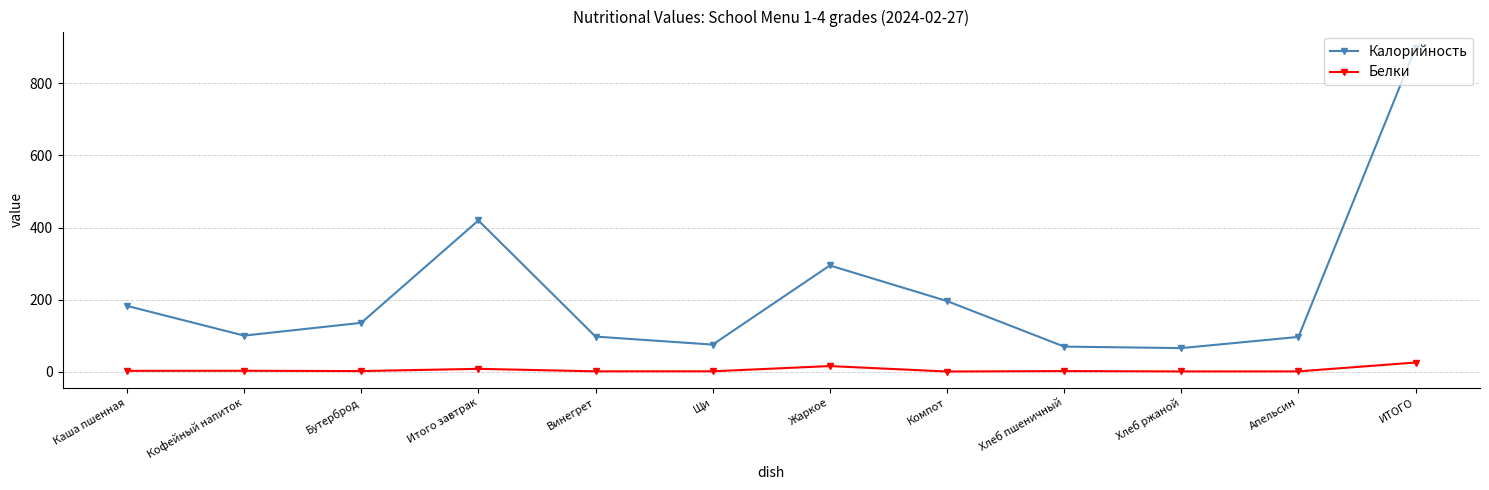

Rank the series by their average value, from lowest to highest.

Белки, Калорийность